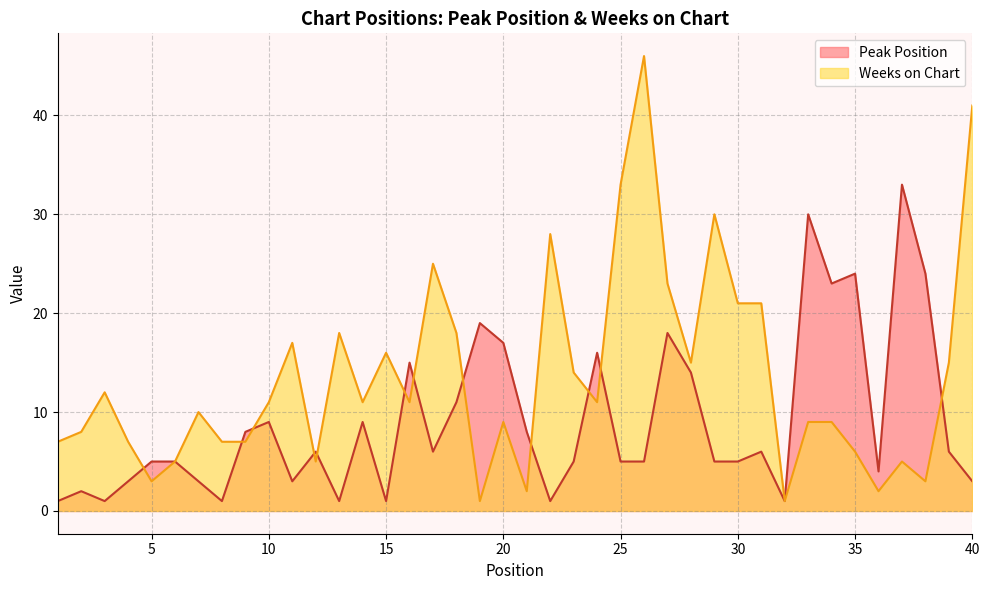

The value of Weeks on Chart at 1 is 7. True or false?

True